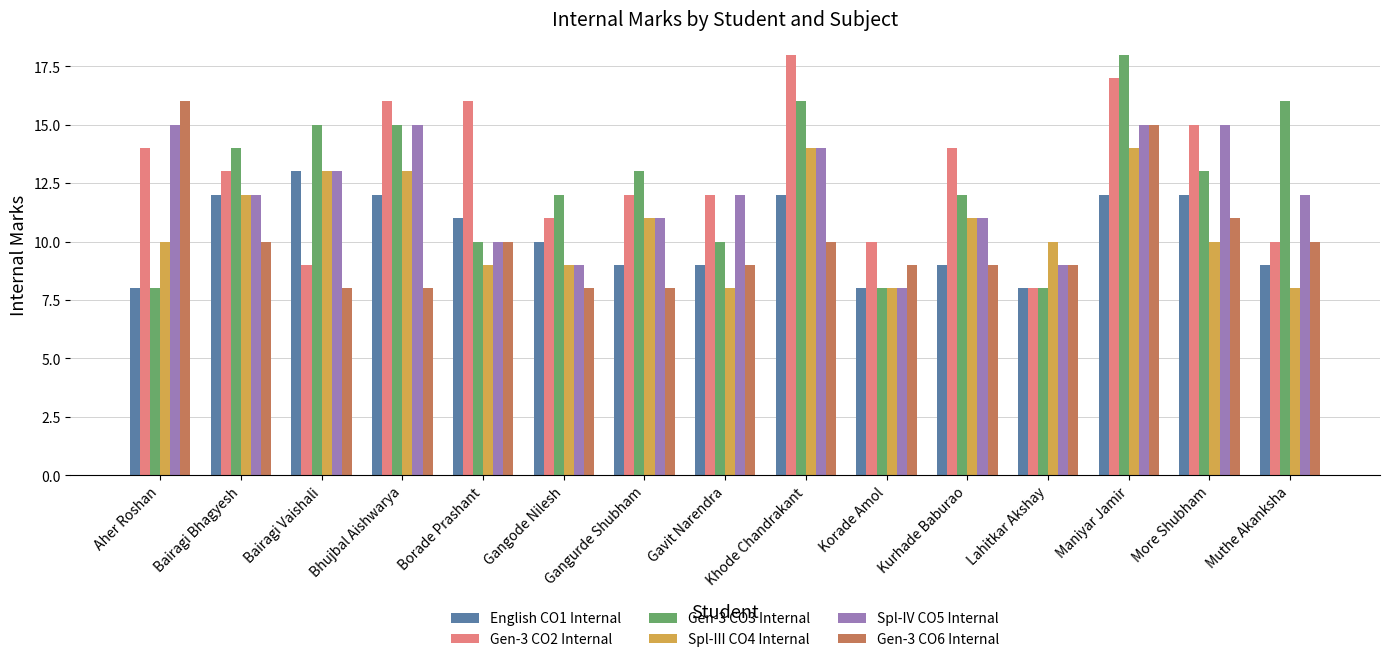

Is it true that Gen-3 CO2 Internal equals 15 at More Shubham?

True